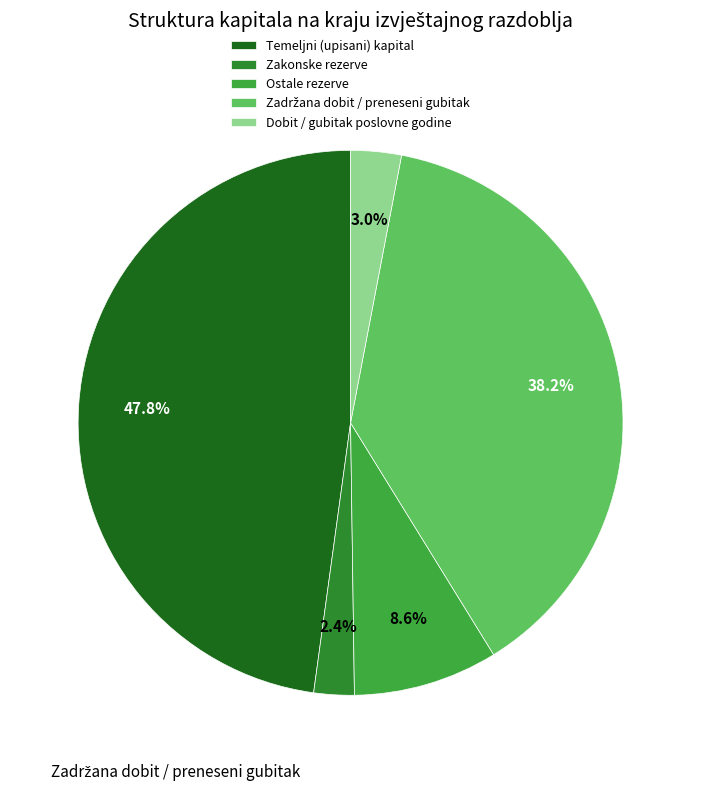

To the nearest percent, what portion does Dobit / gubitak poslovne godine represent?

3%